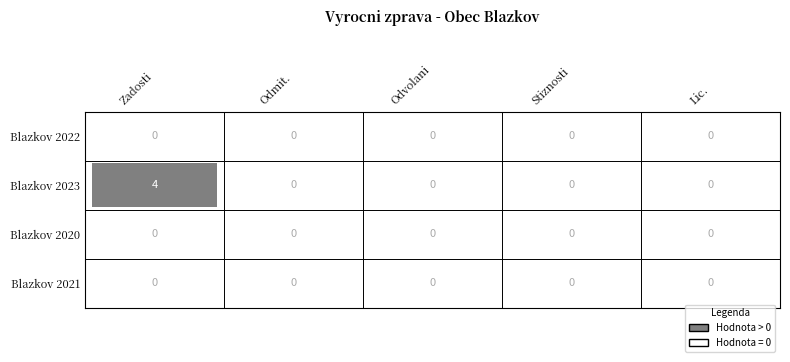

How many distinct data groups are displayed?

4